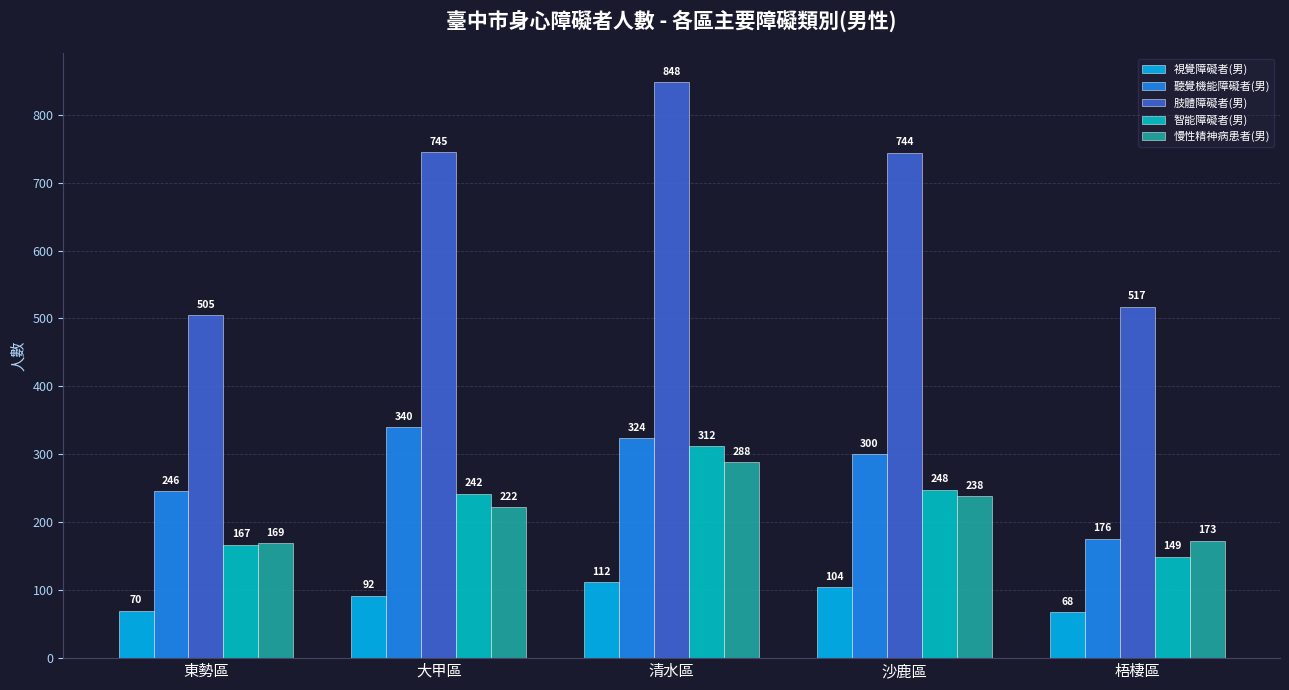

At how many categories does at least one series exceed 684?

3